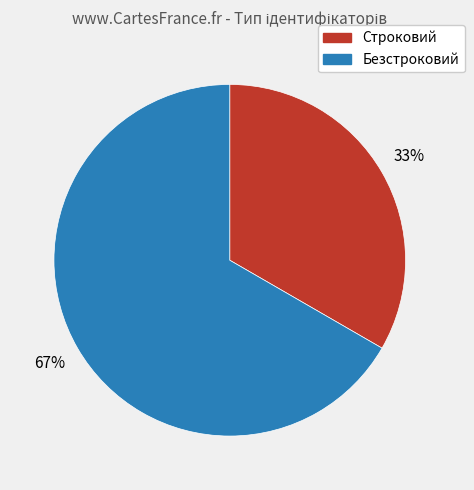

Is the sum of Безстроковий and Строковий greater than half?

Yes